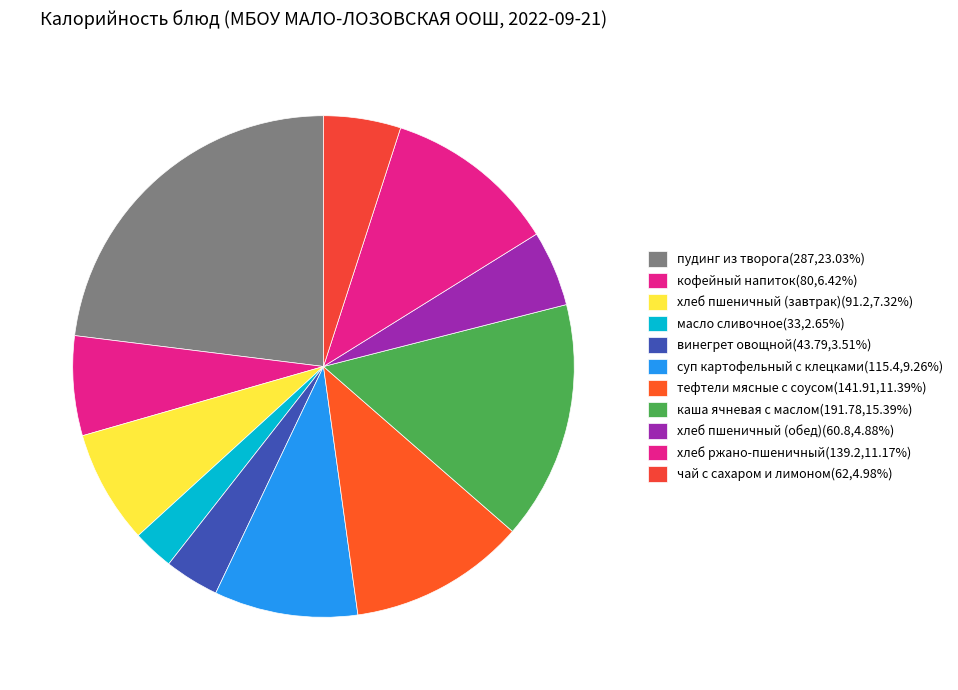

How many slices are in this pie chart?

11